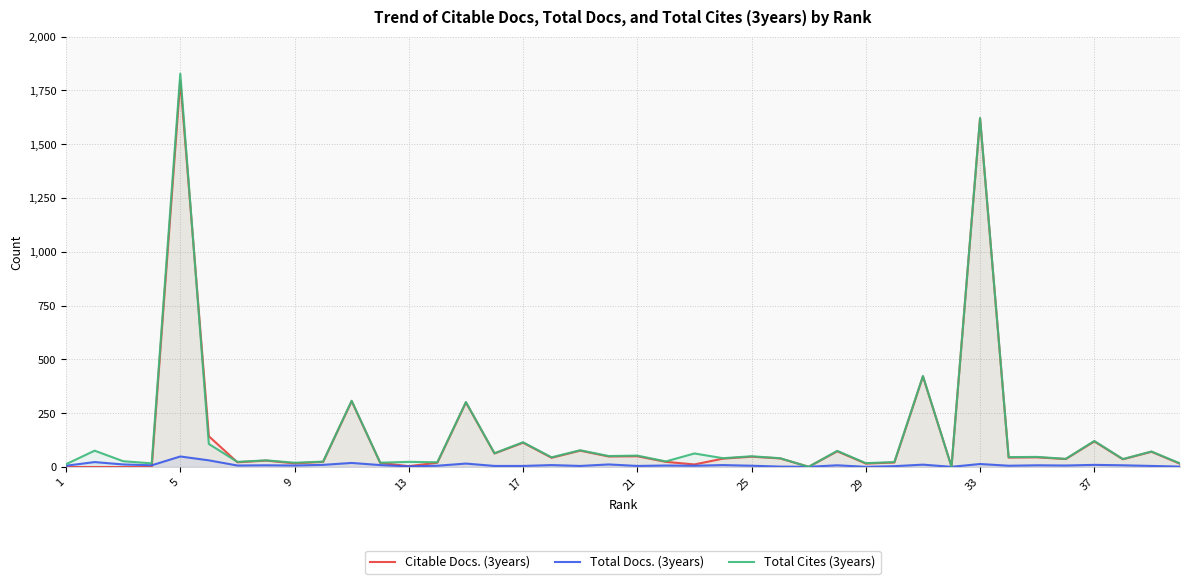

The Citable Docs. (3years) series shows 3 at 22. True or false?

False